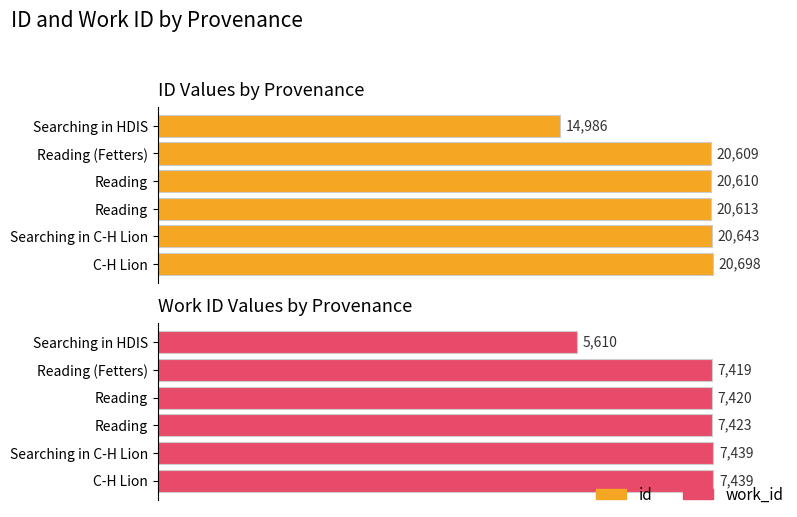

What is the sum of all work_id values?

42750